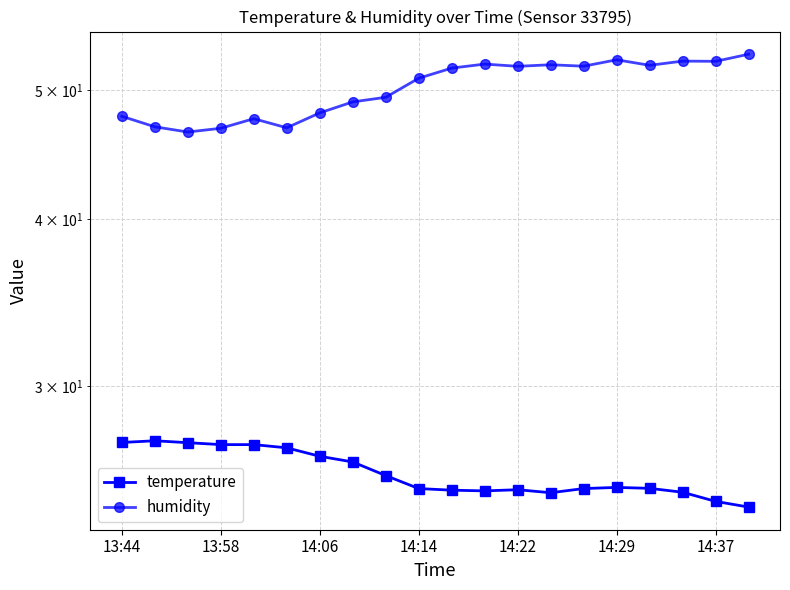

How many values in the humidity series exceed 51?

11